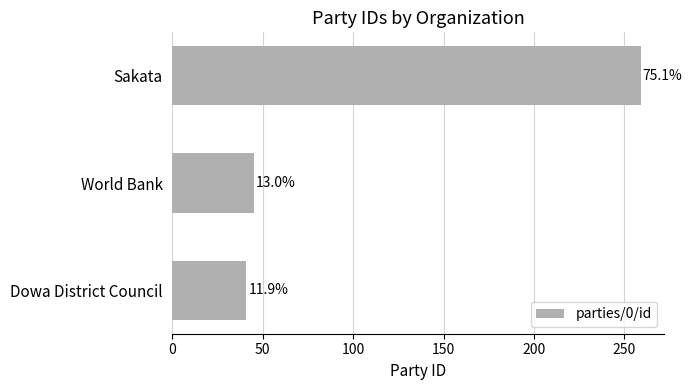

How many bars are there in total?

3